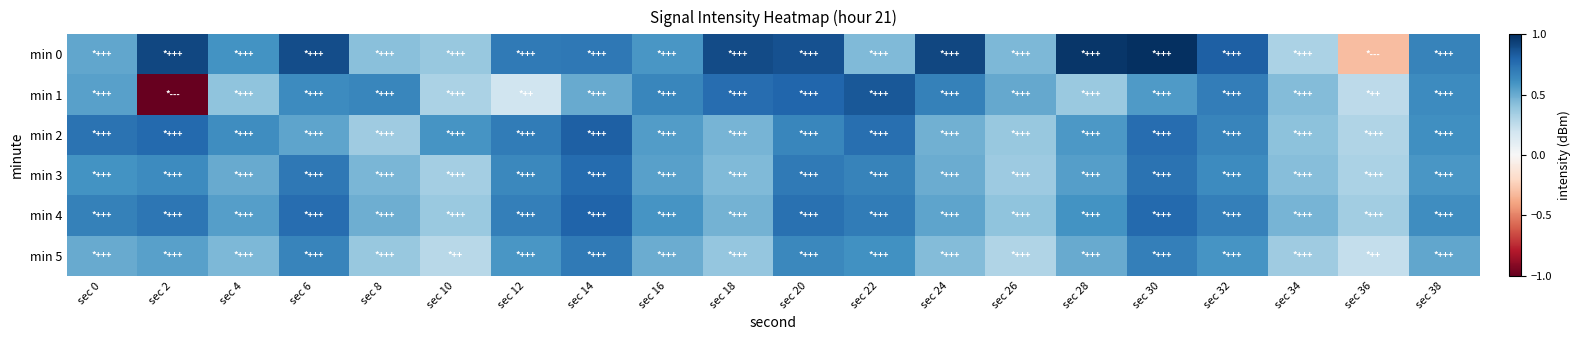

At which category is the sum across all series the highest?

sec 30